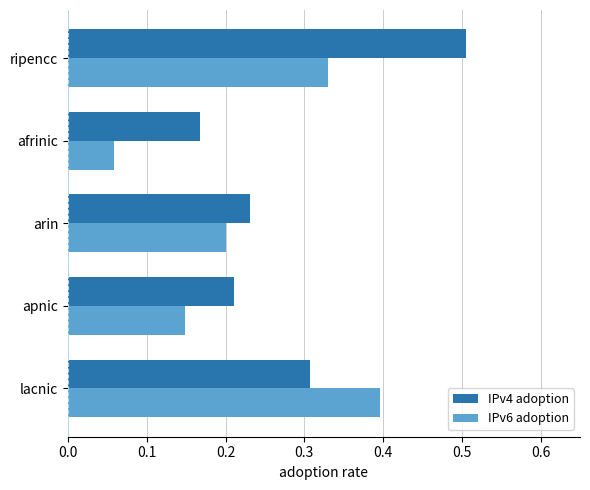

What is the highest value of the IPv6 adoption series?

0.4